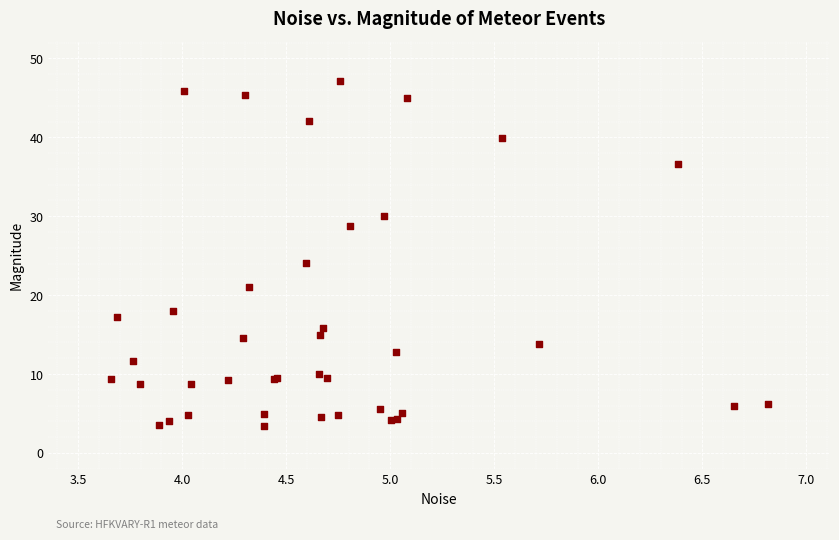

What Y value in the scatter plot is closest to 25?

24.0